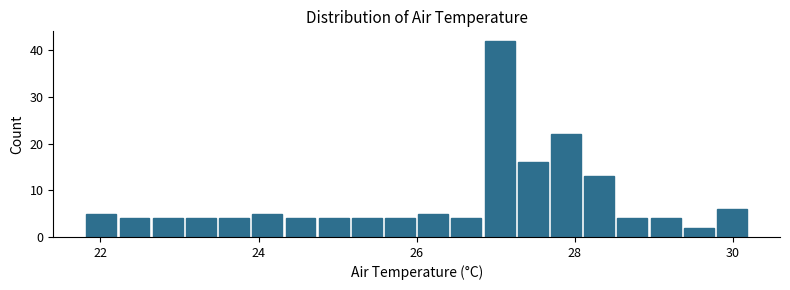

Around what value on the x-axis is the tallest bar? Give the approximate position of its centre, as read against the axis.

27.0